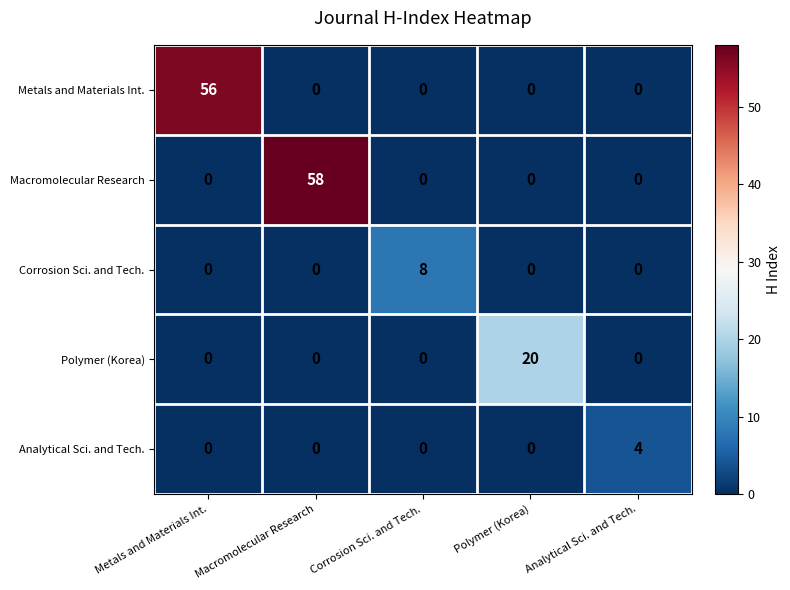

Reading left to right, transcribe all the data shown in this chart.

Metals and Materials Int.: 56	0	0	0	0
Macromolecular Research: 0	58	0	0	0
Corrosion Sci. and Tech.: 0	0	8	0	0
Polymer (Korea): 0	0	0	20	0
Analytical Sci. and Tech.: 0	0	0	0	4